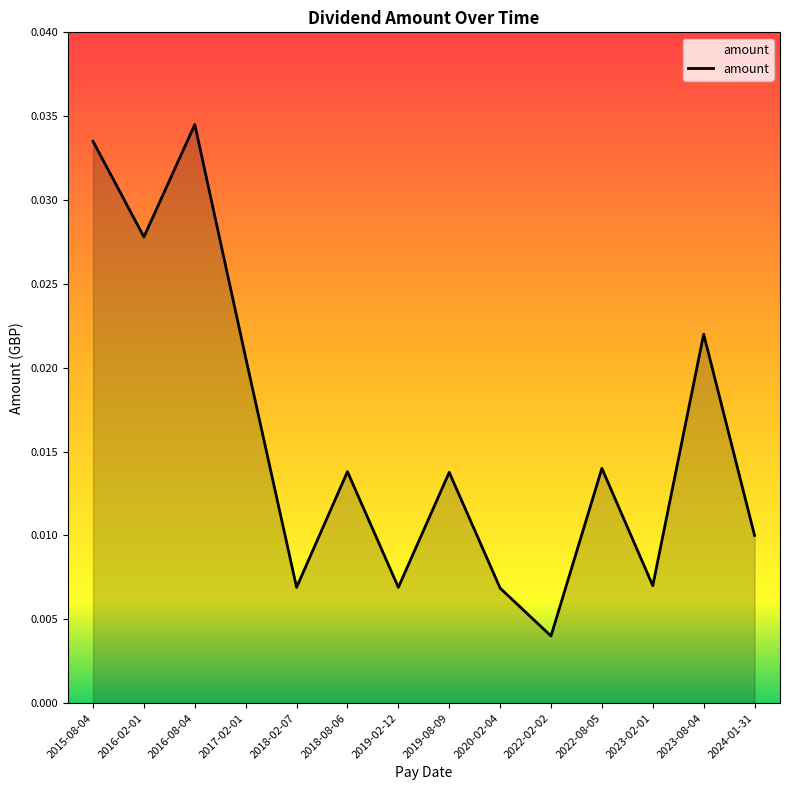

At which label is the value closest to 0?

2022-02-02